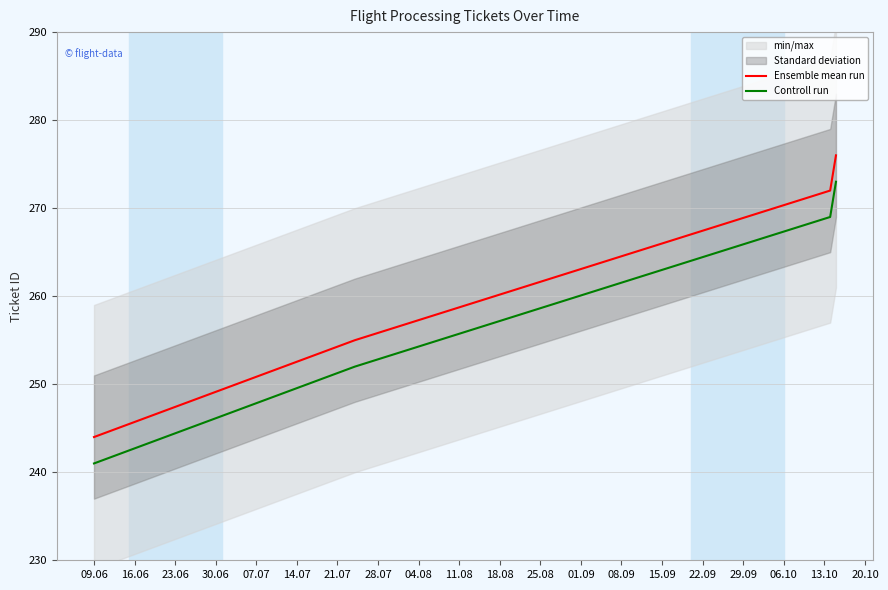

True or false: Ensemble mean run and Controll run cross at least once.

False